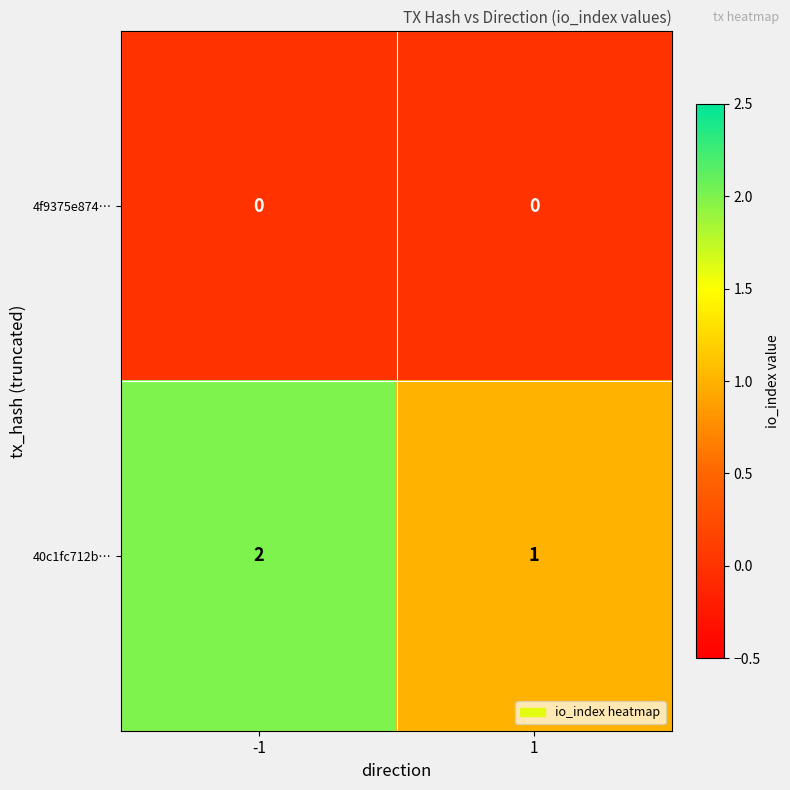

Reading left to right, transcribe all the data shown in this chart.

4f9375e874…: 0	0
40c1fc712b…: 2	1